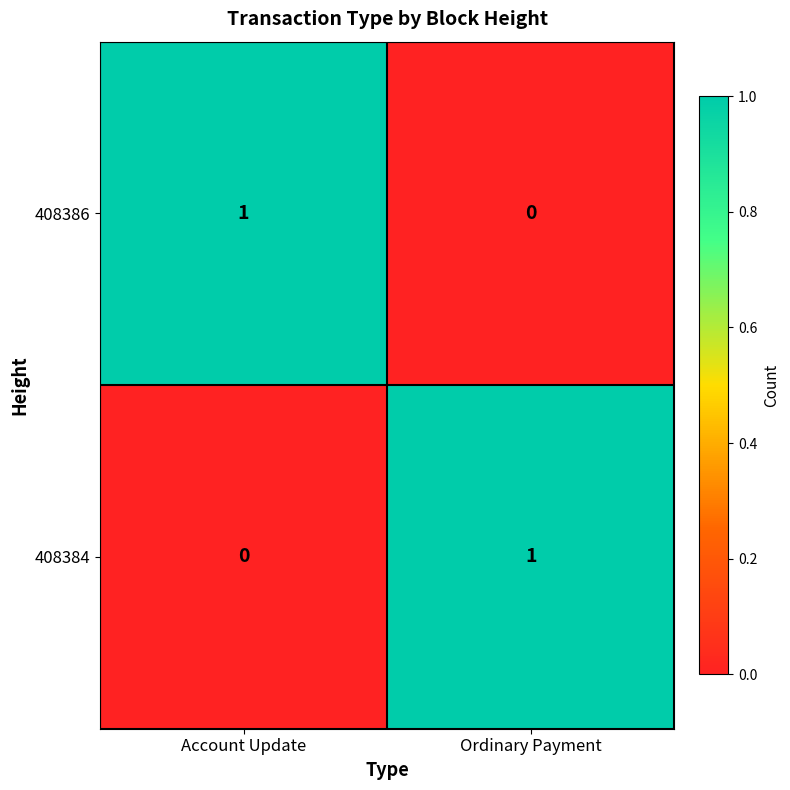

Reading left to right, what are all the values shown in this chart?

408386: 1	0
408384: 0	1